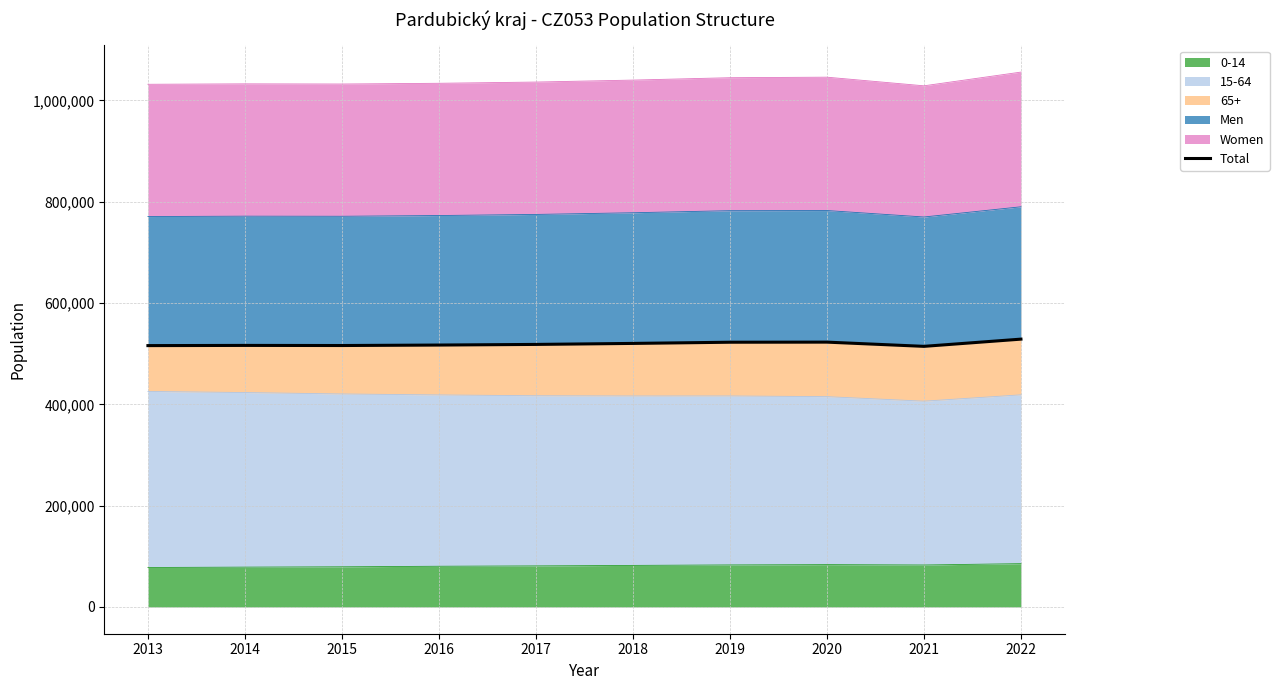

What is the approximate value at 2019, to the nearest 100?

522700